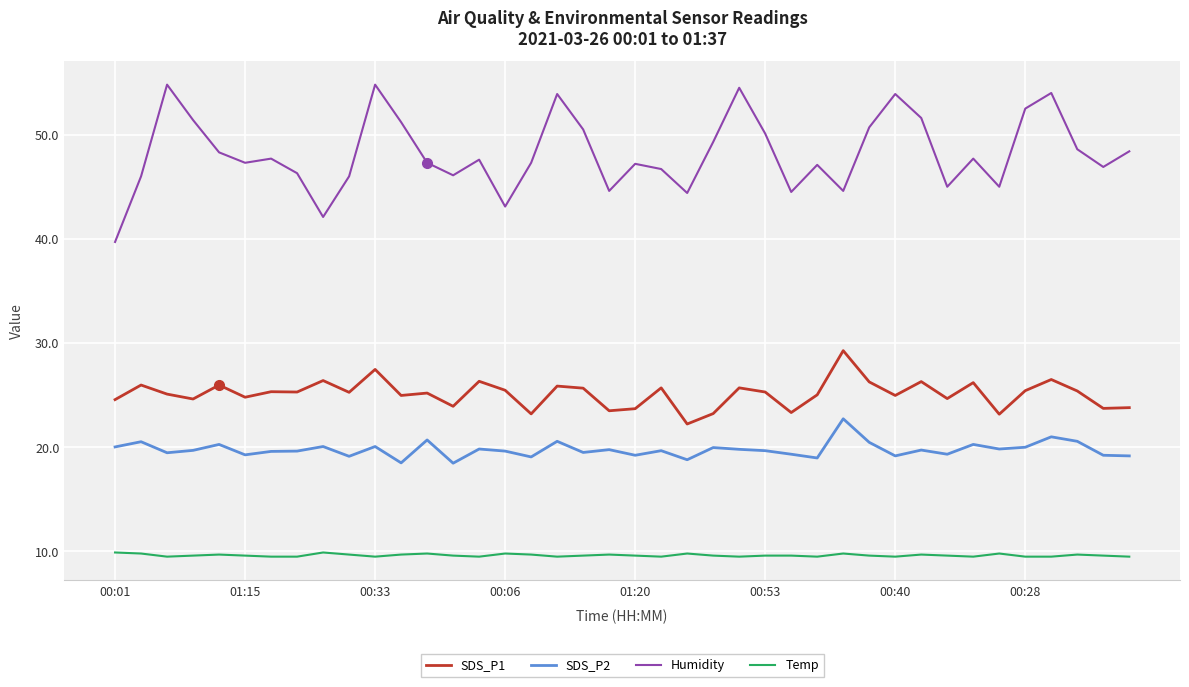

List the series in order of their peak value, lowest first.

Temp, SDS_P2, SDS_P1, Humidity